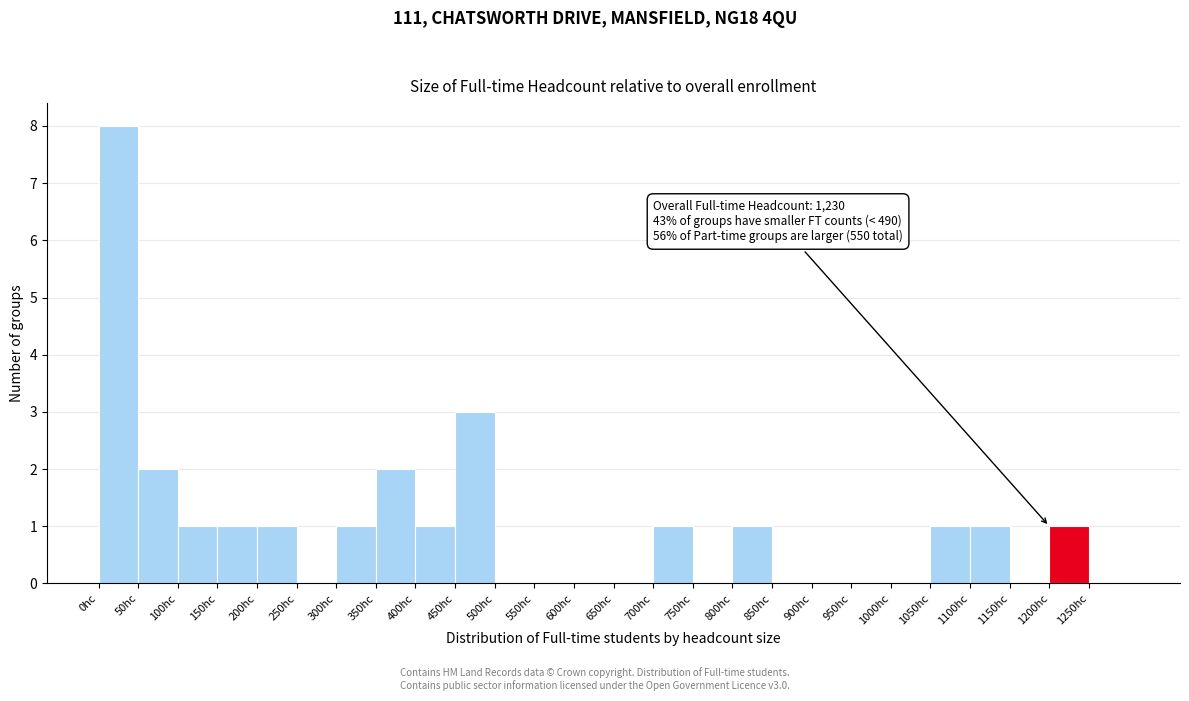

Over which range of the x-axis is the bar tallest?

0 to 50